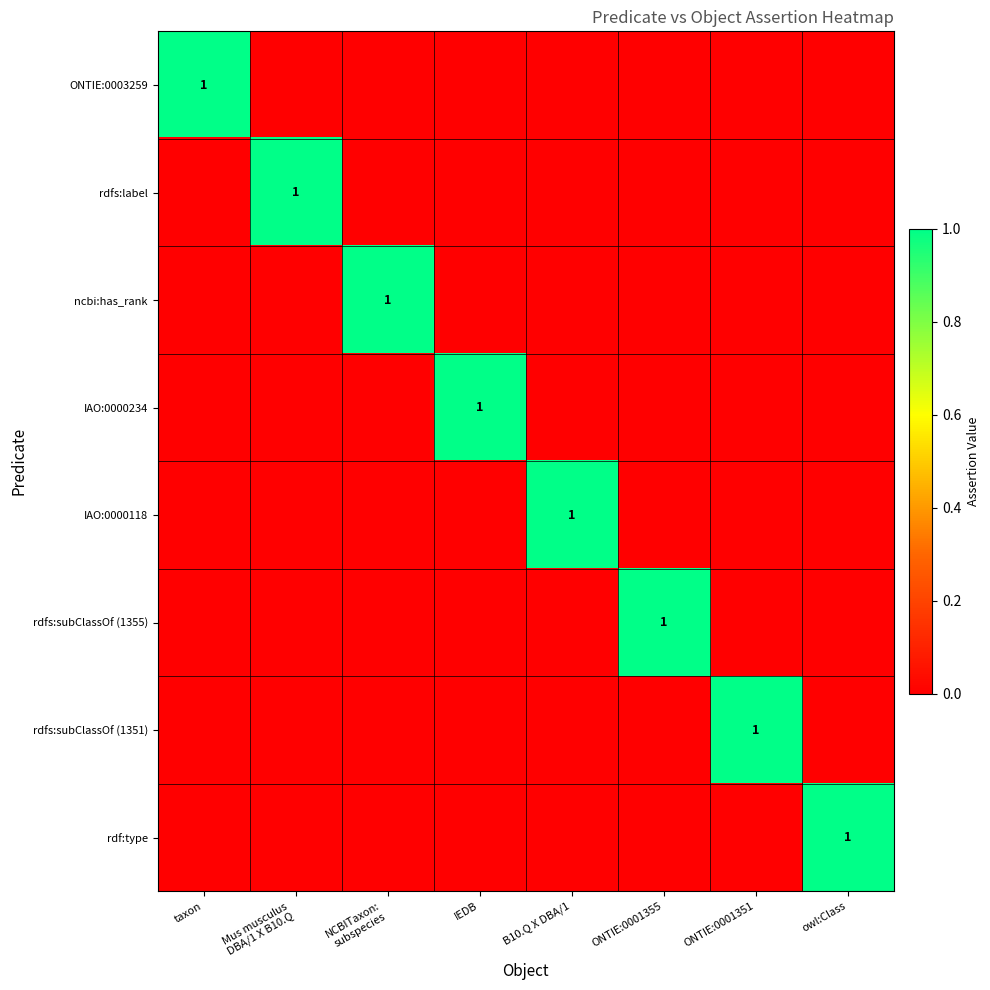

At how many categories does at least one series exceed 0?

8